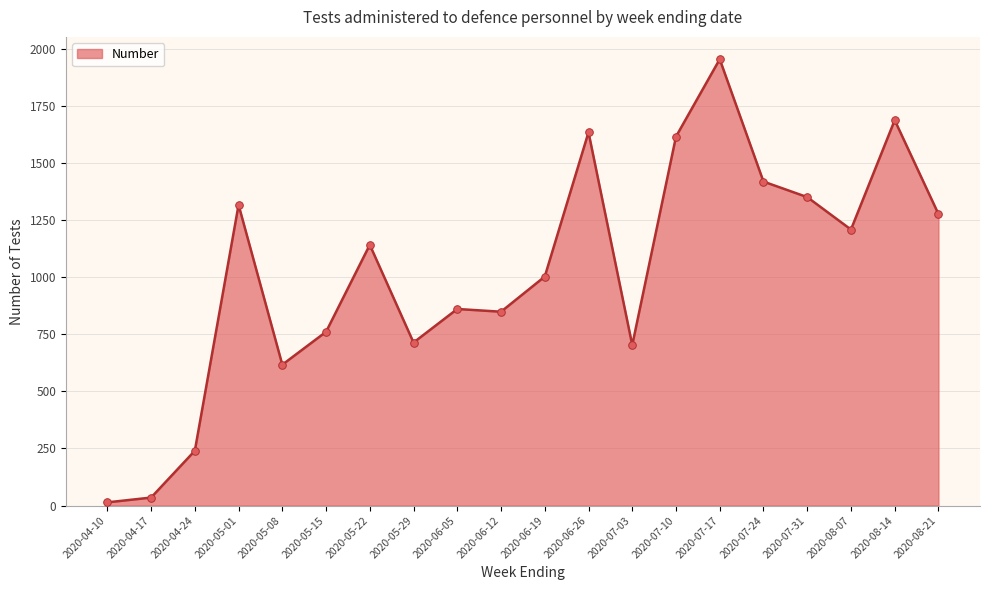

Between 2020-07-17 and 2020-07-24, which is larger?

2020-07-17